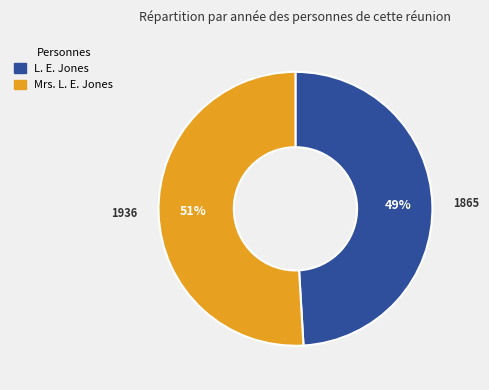

Is it true that L. E. Jones is 49% of the pie?

True